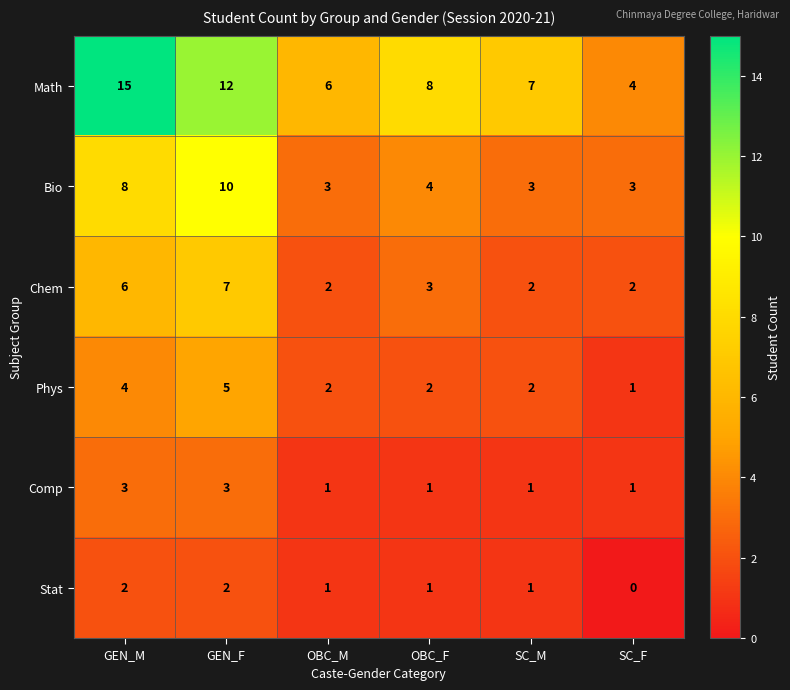

Is the value of Bio at OBC_F greater than the value of Stat at GEN_F?

Yes